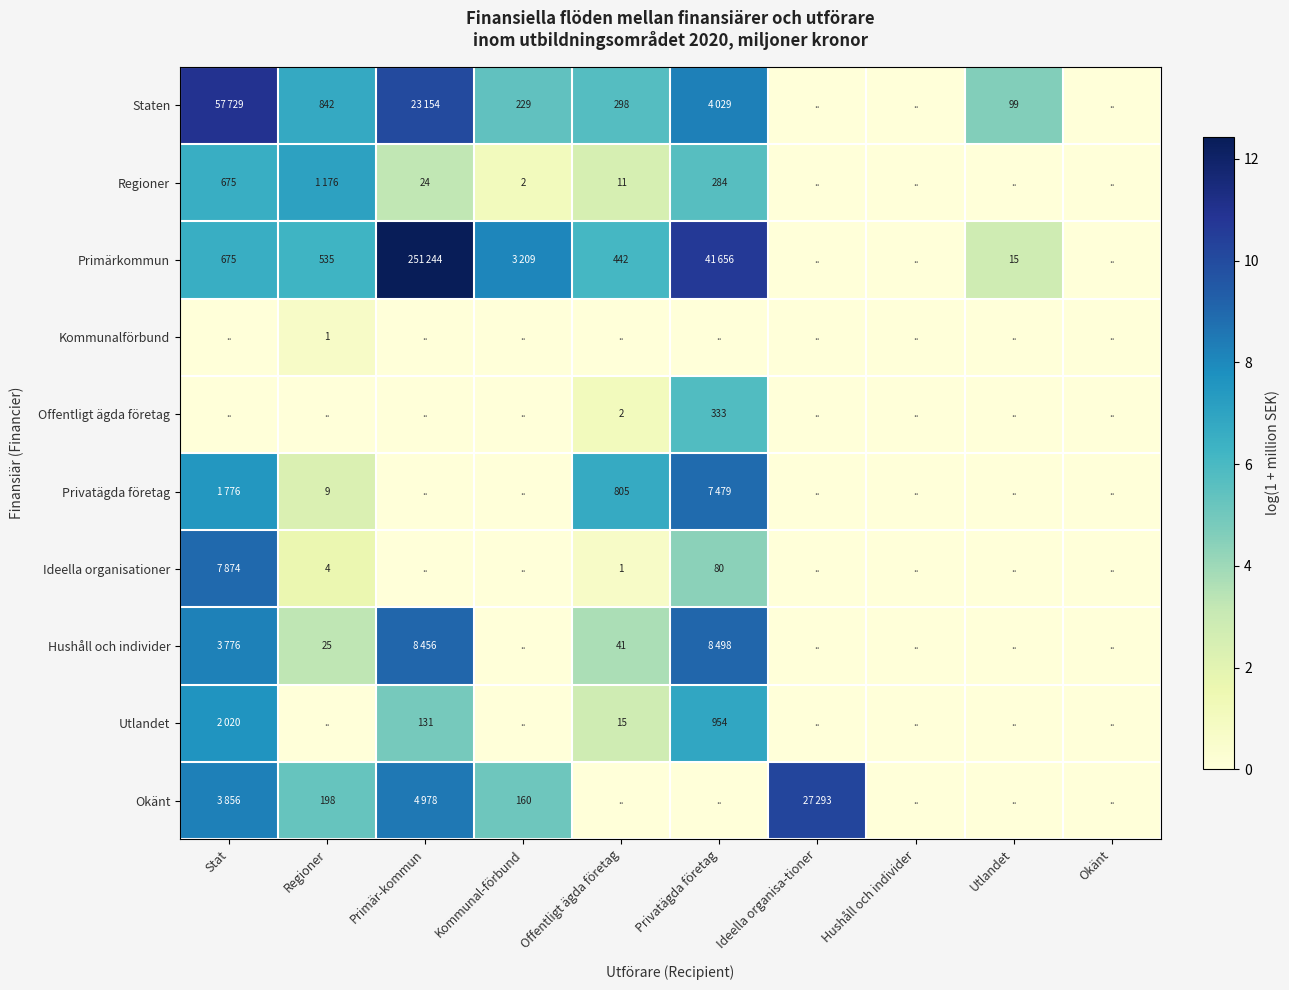

At how many categories does at least one series exceed 4?

8